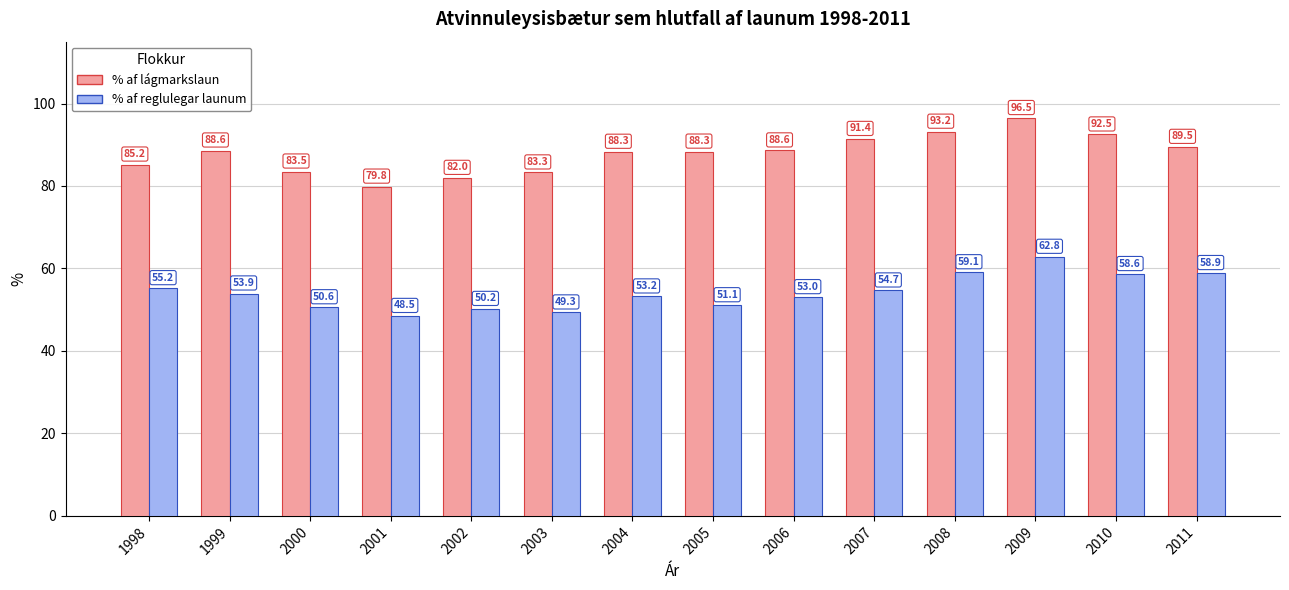

At which category is the sum across all series the highest?

2009